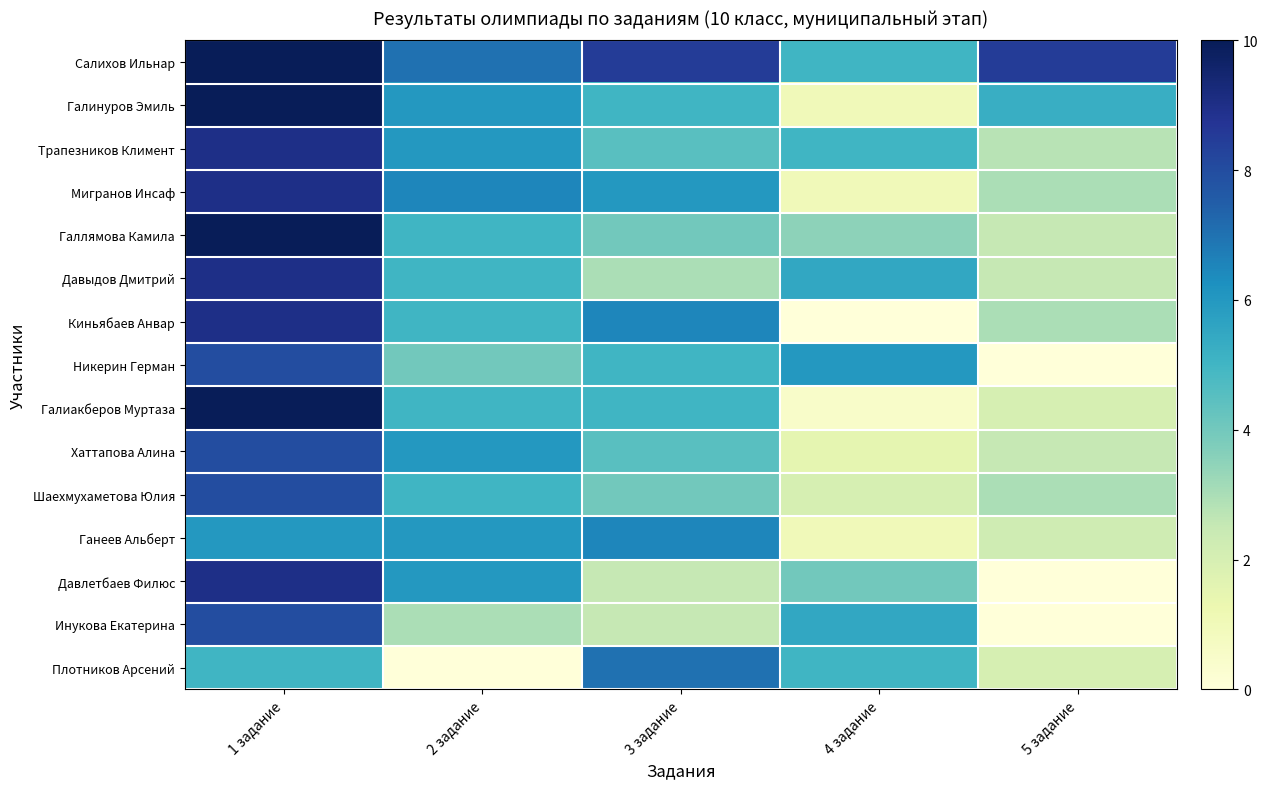

Reading left to right, extract all data points from this chart.

Салихов Ильнар: 1 задание=10.0	2 задание=7.0	3 задание=8.5	4 задание=5.0	5 задание=8.5
Галинуров Эмиль: 1 задание=10.0	2 задание=6.0	3 задание=5.0	4 задание=1.0	5 задание=5.2
Трапезников Климент: 1 задание=9.0	2 задание=6.0	3 задание=4.5	4 задание=5.0	5 задание=2.8
Мигранов Инсаф: 1 задание=9.0	2 задание=6.5	3 задание=6.0	4 задание=1.0	5 задание=3.0
Галлямова Камила: 1 задание=10.0	2 задание=5.0	3 задание=4.0	4 задание=3.5	5 задание=2.5
Давыдов Дмитрий: 1 задание=9.0	2 задание=5.0	3 задание=3.0	4 задание=5.5	5 задание=2.5
Киньябаев Анвар: 1 задание=9.0	2 задание=5.0	3 задание=6.5	4 задание=0.0	5 задание=3.0
Никерин Герман: 1 задание=8.0	2 задание=4.0	3 задание=5.0	4 задание=6.0	5 задание=0.0
Галиакберов Муртаза: 1 задание=10.0	2 задание=5.0	3 задание=5.0	4 задание=0.5	5 задание=2.0
Хаттапова Алина: 1 задание=8.0	2 задание=6.0	3 задание=4.5	4 задание=1.5	5 задание=2.5
Шаехмухаметова Юлия: 1 задание=8.0	2 задание=5.0	3 задание=4.0	4 задание=2.0	5 задание=3.0
Ганеев Альберт: 1 задание=6.0	2 задание=6.0	3 задание=6.5	4 задание=1.0	5 задание=2.2
Давлетбаев Филюс: 1 задание=9.0	2 задание=6.0	3 задание=2.5	4 задание=4.0	5 задание=0.0
Инукова Екатерина: 1 задание=8.0	2 задание=3.0	3 задание=2.5	4 задание=5.5	5 задание=0.0
Плотников Арсений: 1 задание=5.0	2 задание=0.0	3 задание=7.0	4 задание=5.0	5 задание=2.0